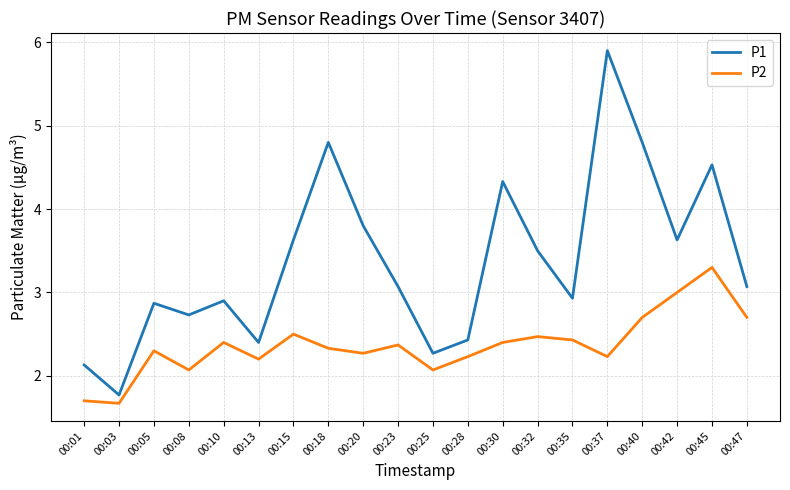

What is the sum of all P1 values?

67.5